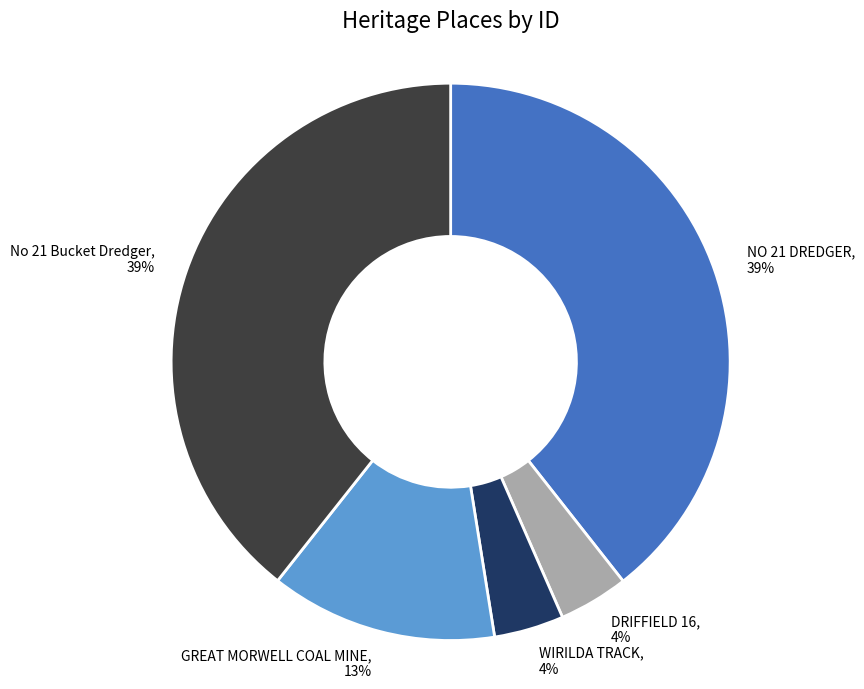

Does GREAT MORWELL COAL MINE account for over 50% of the chart?

No